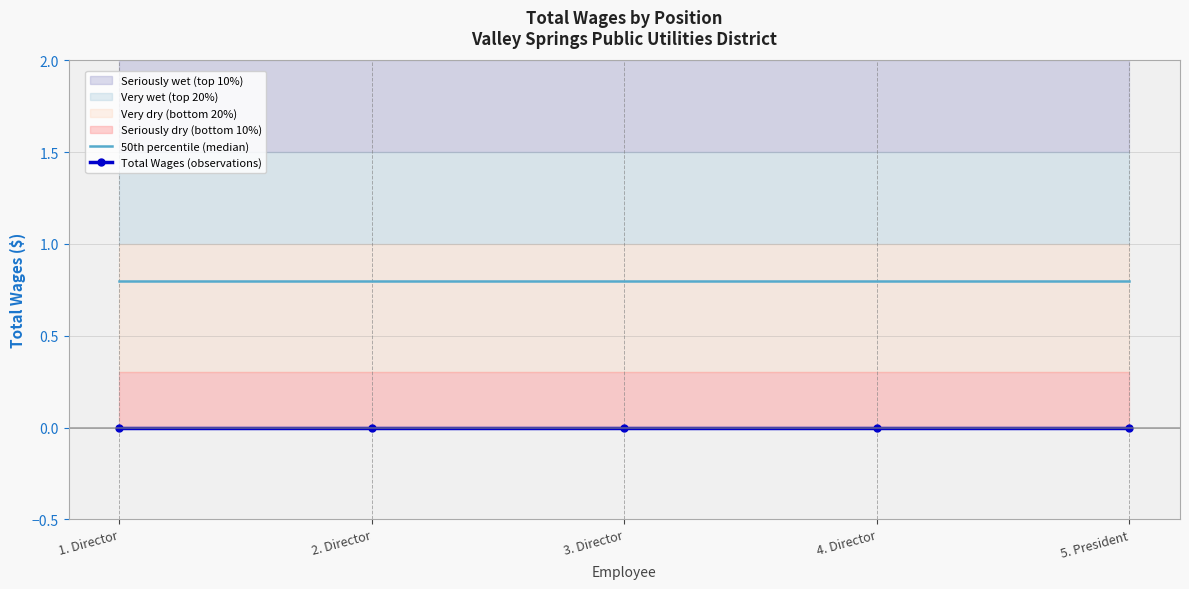

At which category does the chart reach its minimum across all series?

1. Director